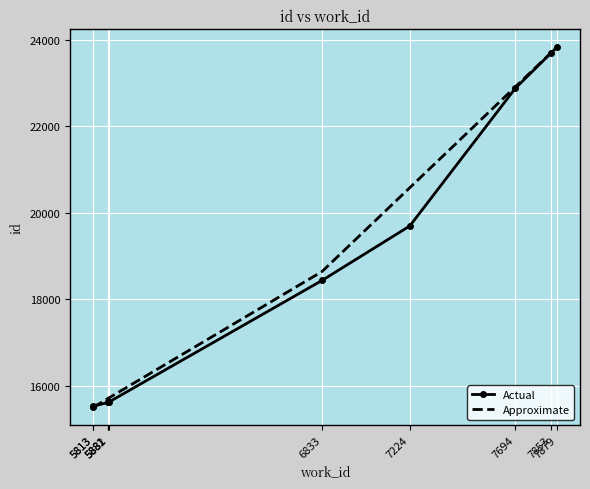

Which has a higher value, 5813 or 5813?

5813